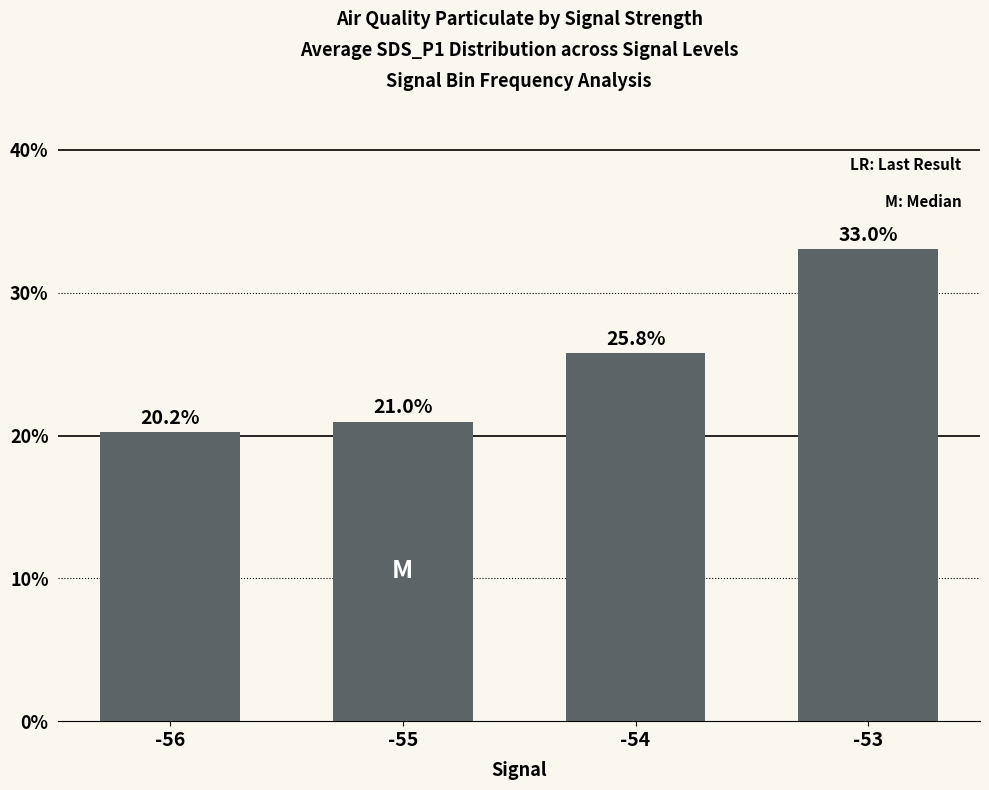

Reading left to right, extract all data points from this chart.

20.2	21.0	25.8	33.0